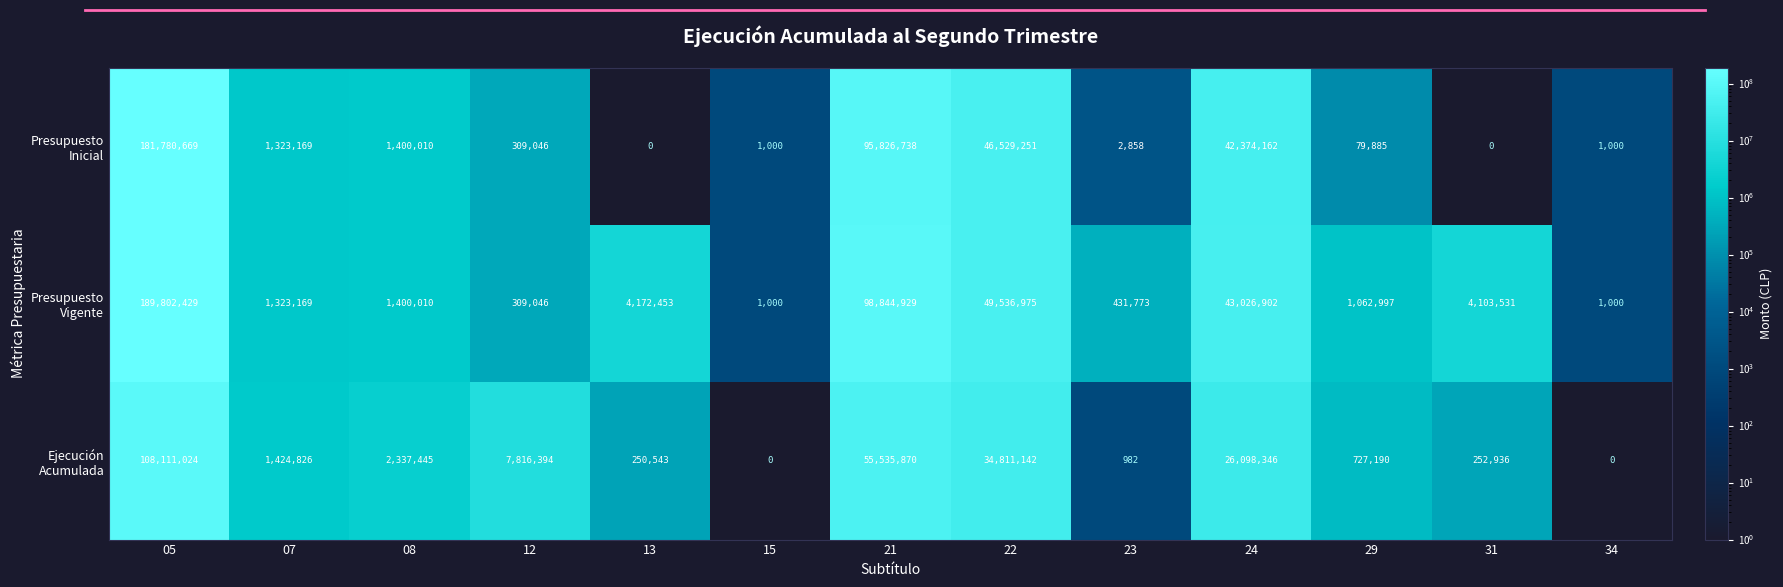

What is the spread (max minus min) of values at 15?

1000